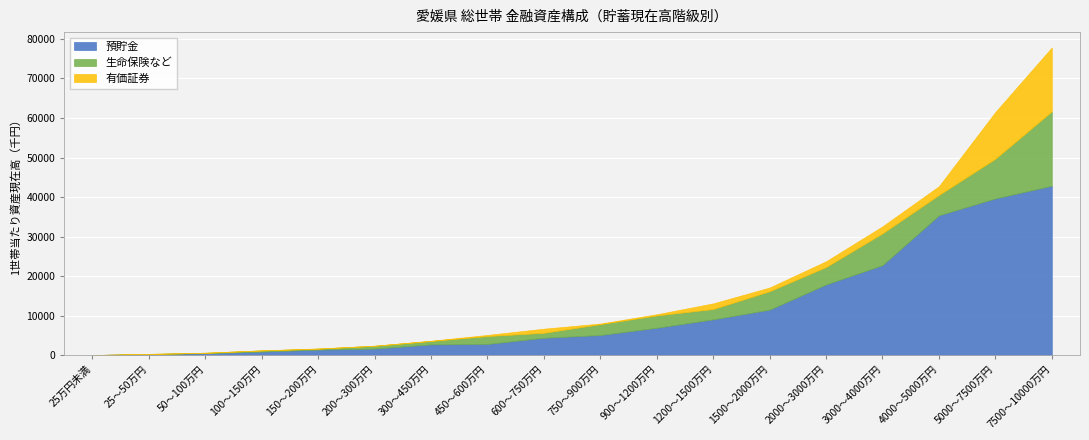

What is the difference between the 有価証券 values at 1500～2000万円 and 25万円未満?

939